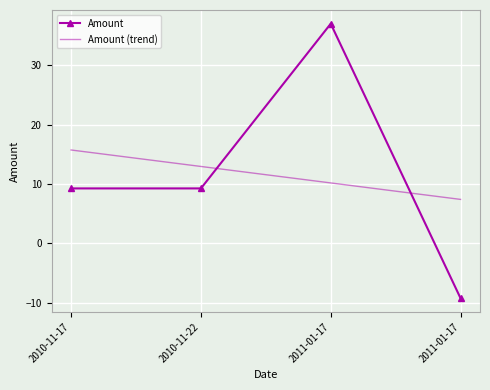

How many values in the Amount (trend) series exceed 12?

2